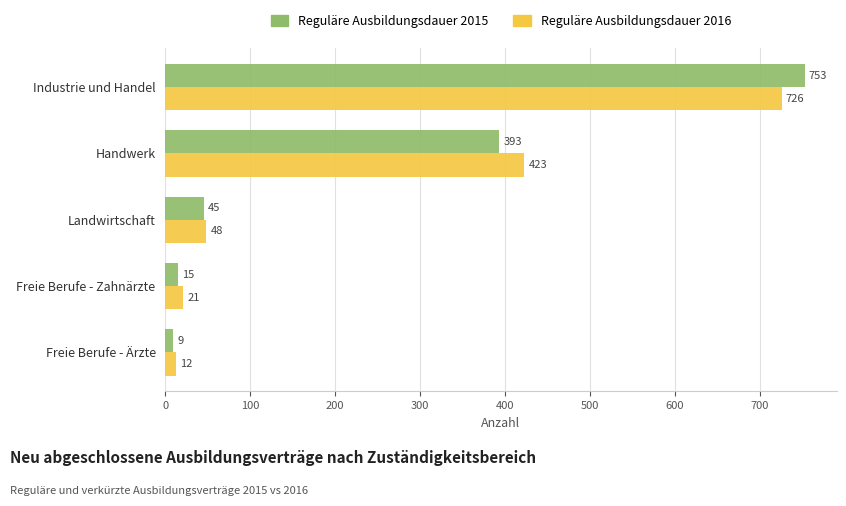

At Handwerk, list the series in order from largest to smallest.

Reguläre Ausbildungsdauer 2016, Reguläre Ausbildungsdauer 2015